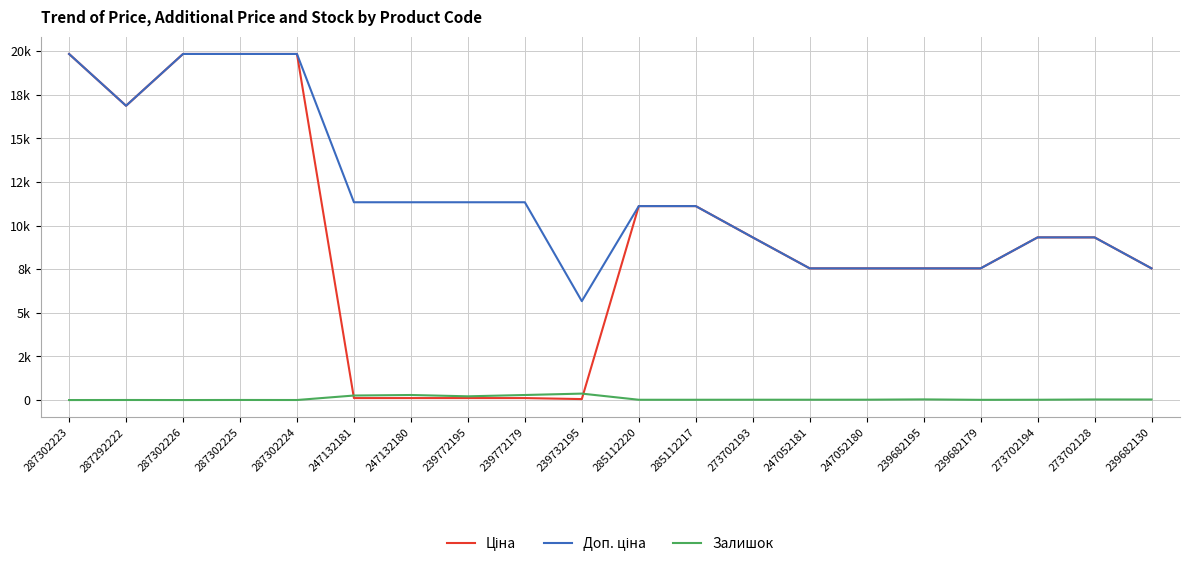

Is this an area chart (filled region under the line)?

No